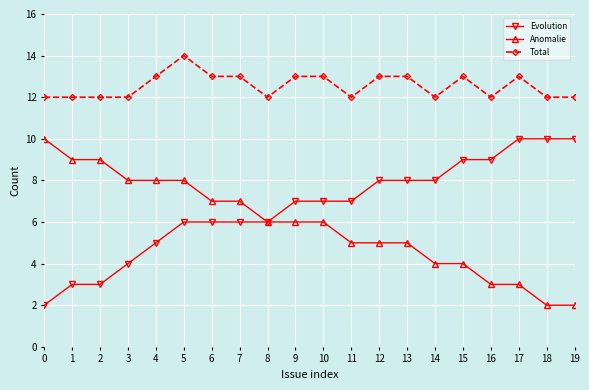

What is the average value of the Evolution series?

7